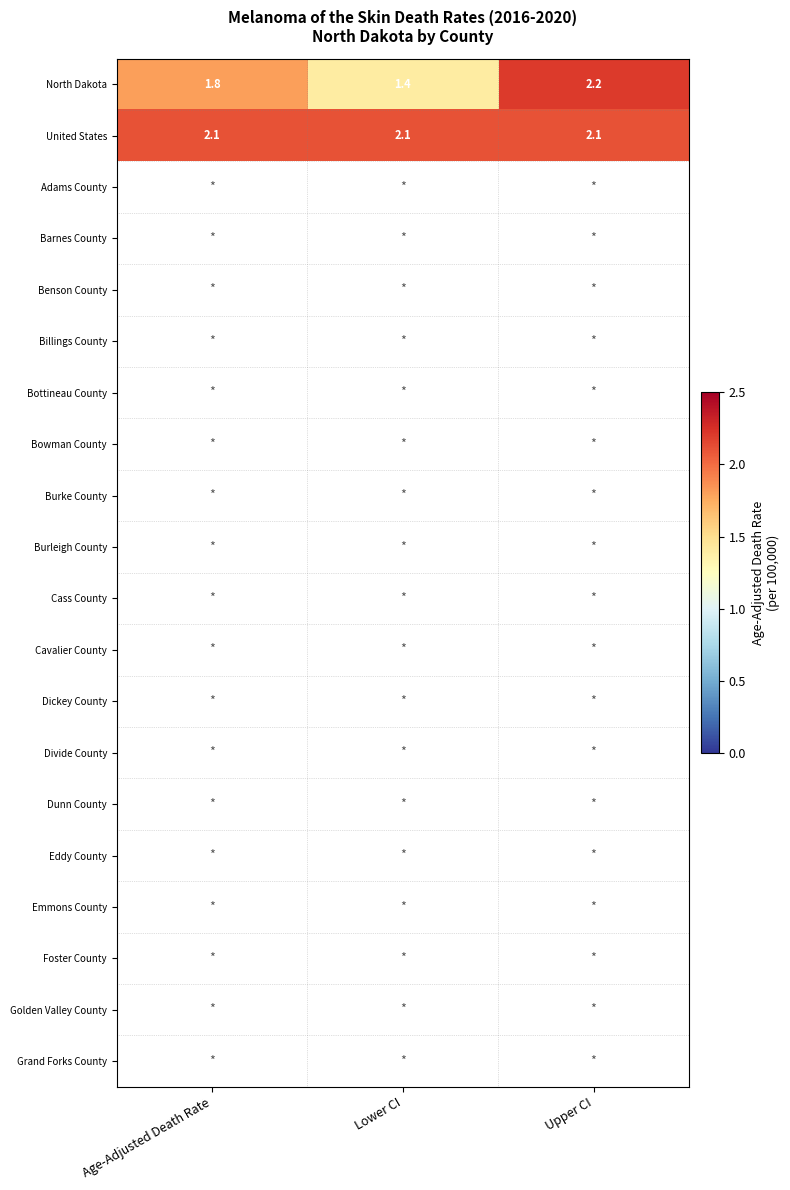

Where is North Dakota nearest to the value 1?

Lower CI